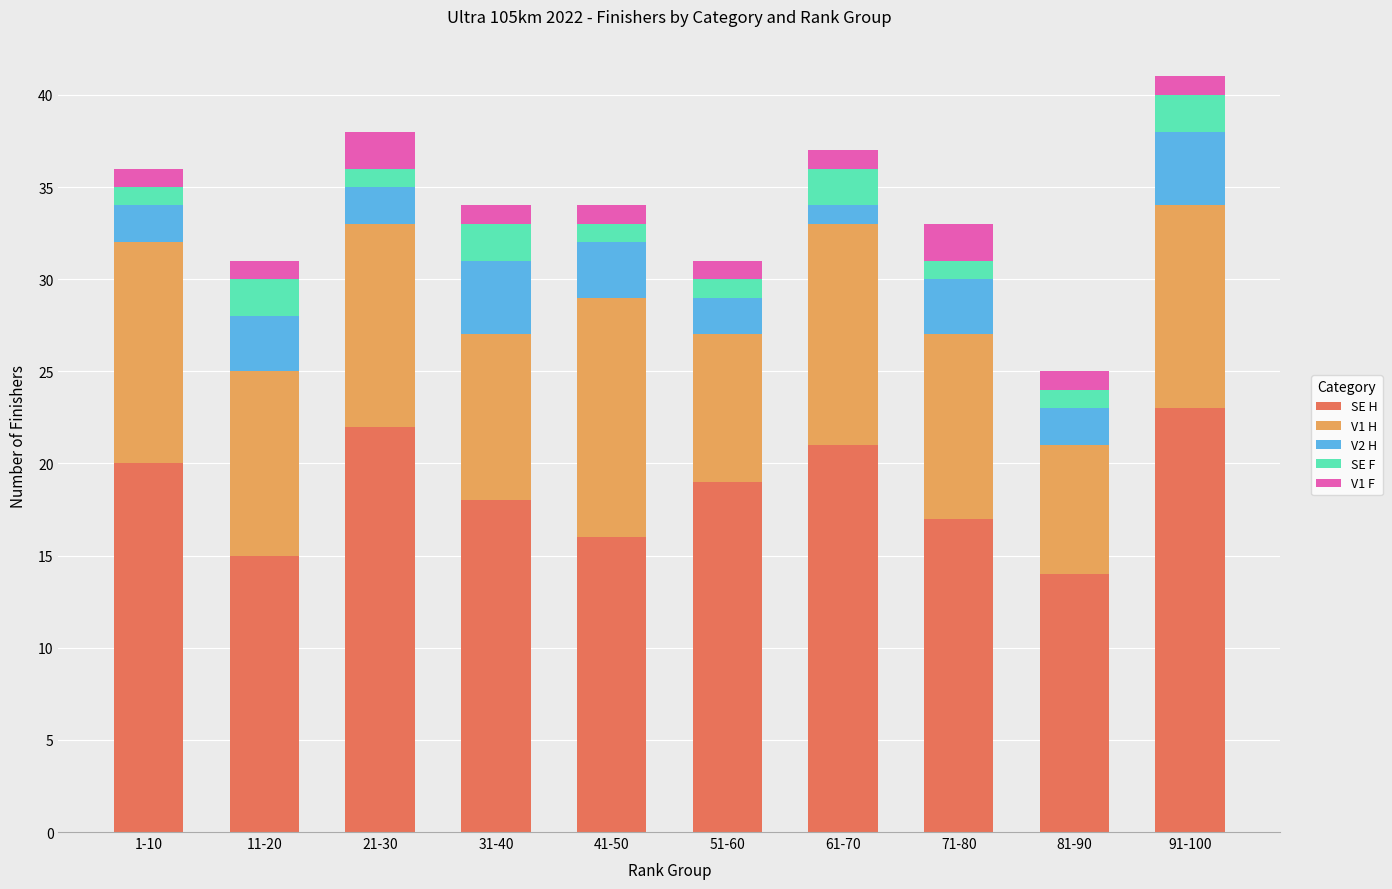

What is the maximum value for SE H?

23